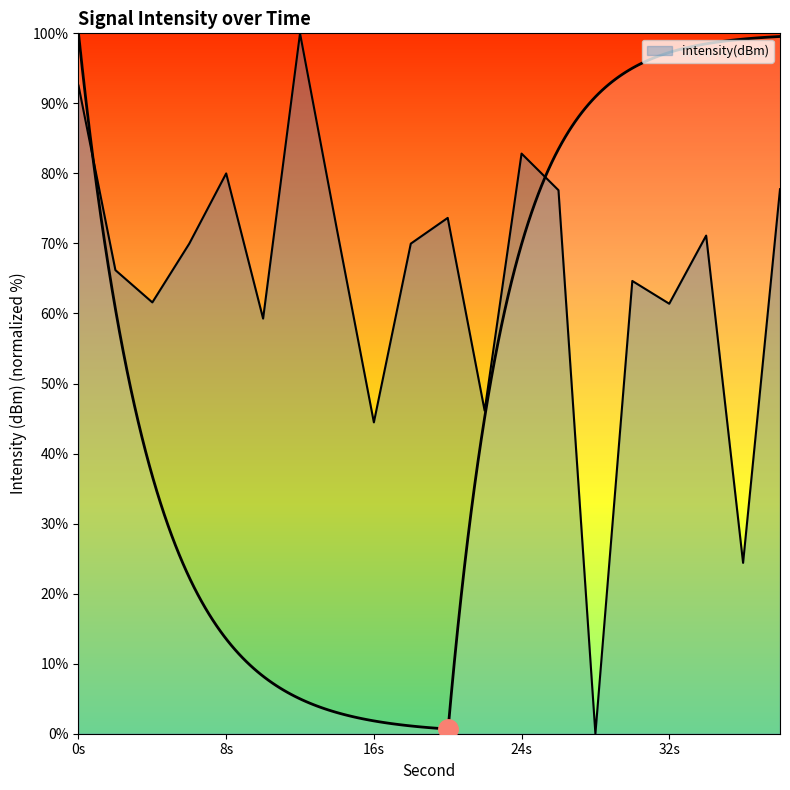

What is the value of the 5th point from the left?

80.0